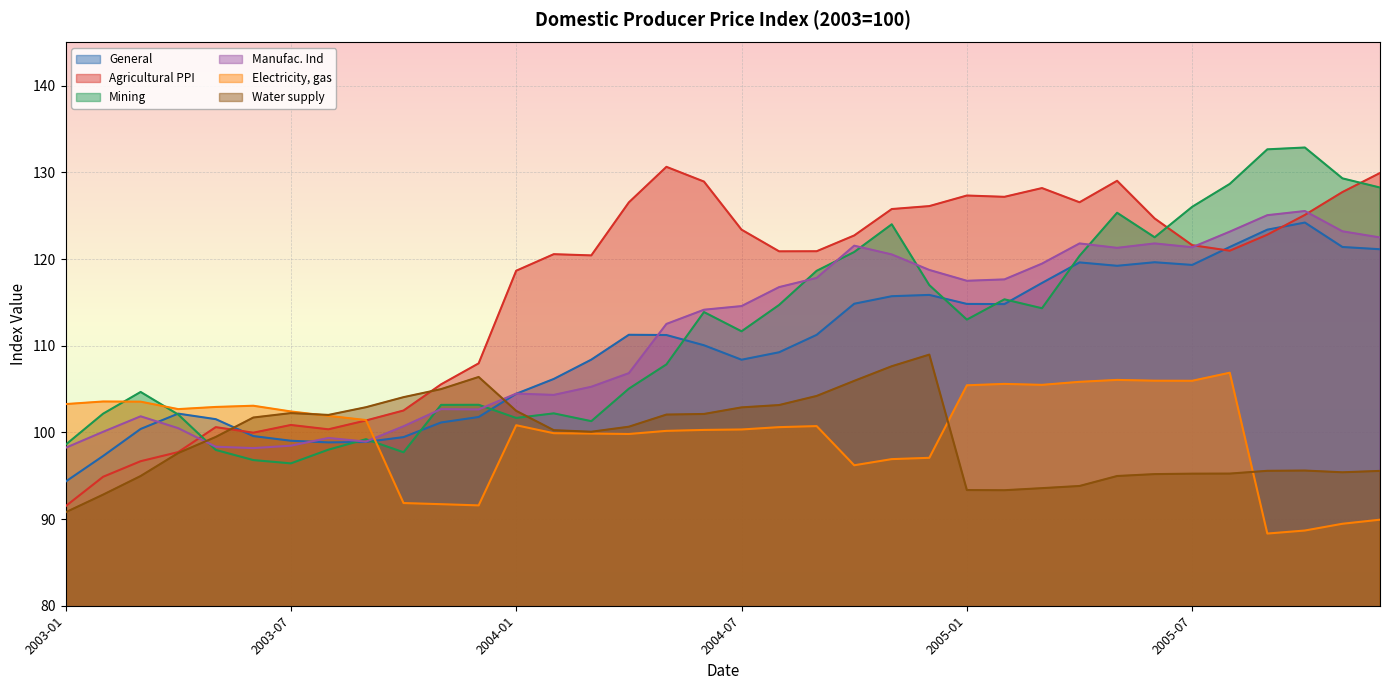

How many series are shown in this chart?

6